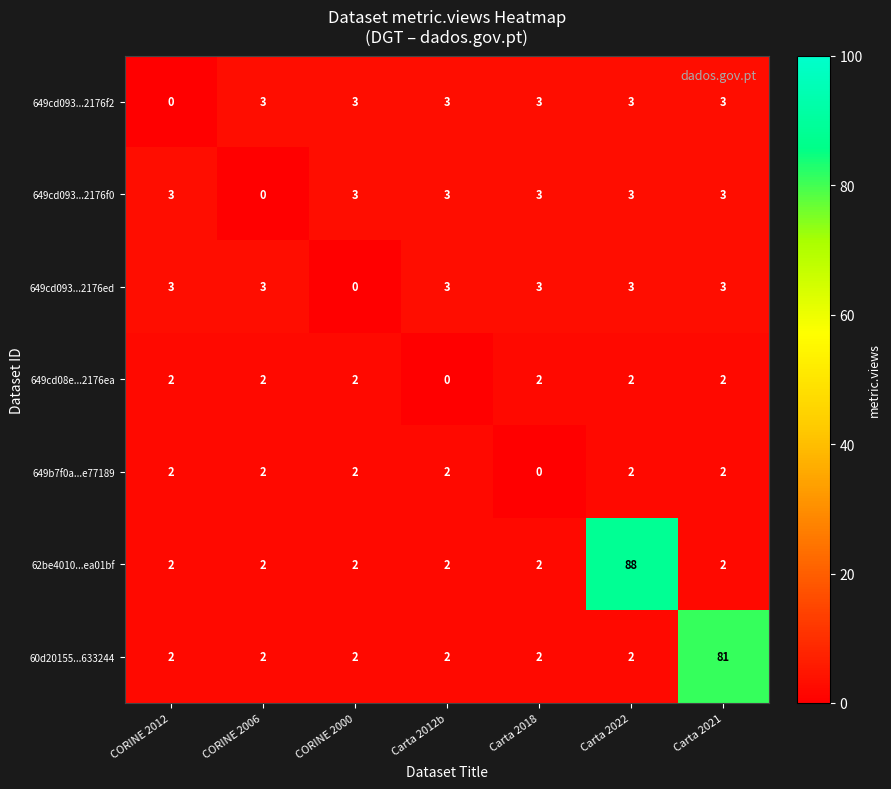

Which series has the widest spread of values?

62be4010...ea01bf